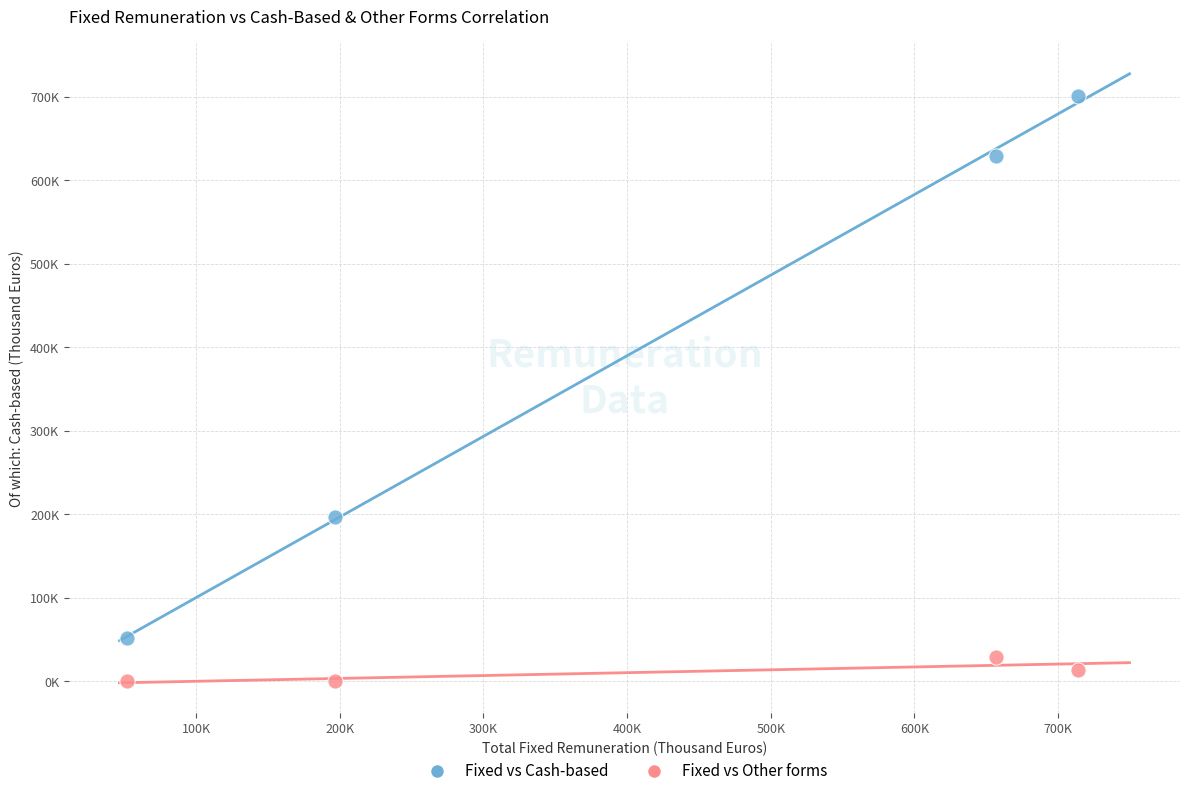

Which series has the largest Y range (max minus min)?

Fixed vs Cash-based